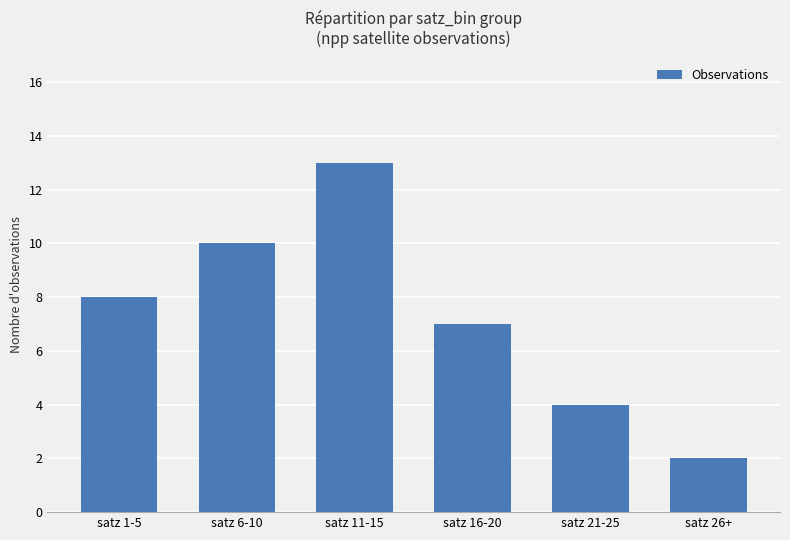

Rank the categories by value from lowest to highest.

satz 26+, satz 21-25, satz 16-20, satz 1-5, satz 6-10, satz 11-15